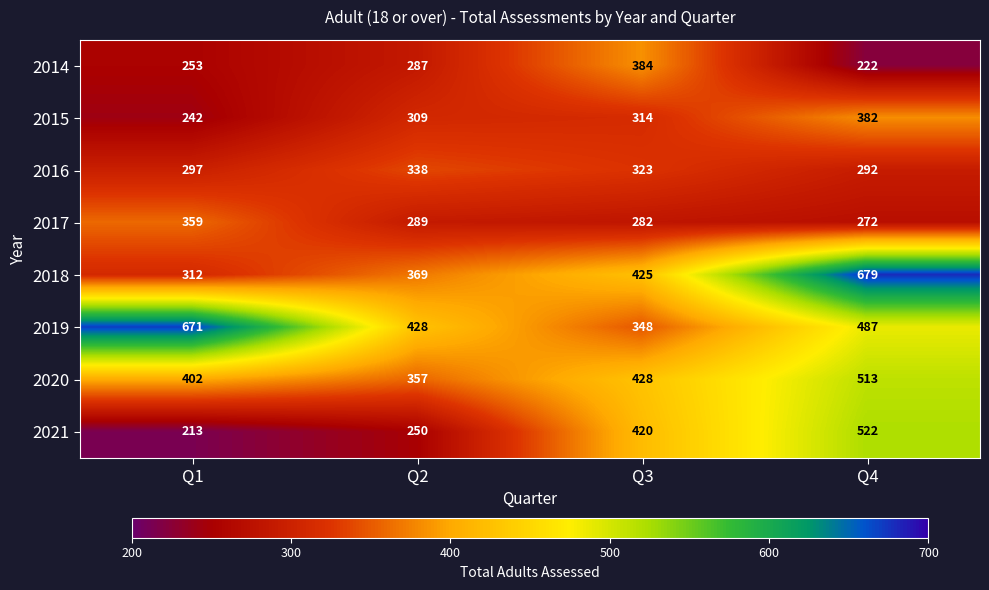

What is the minimum value shown in the chart?

213